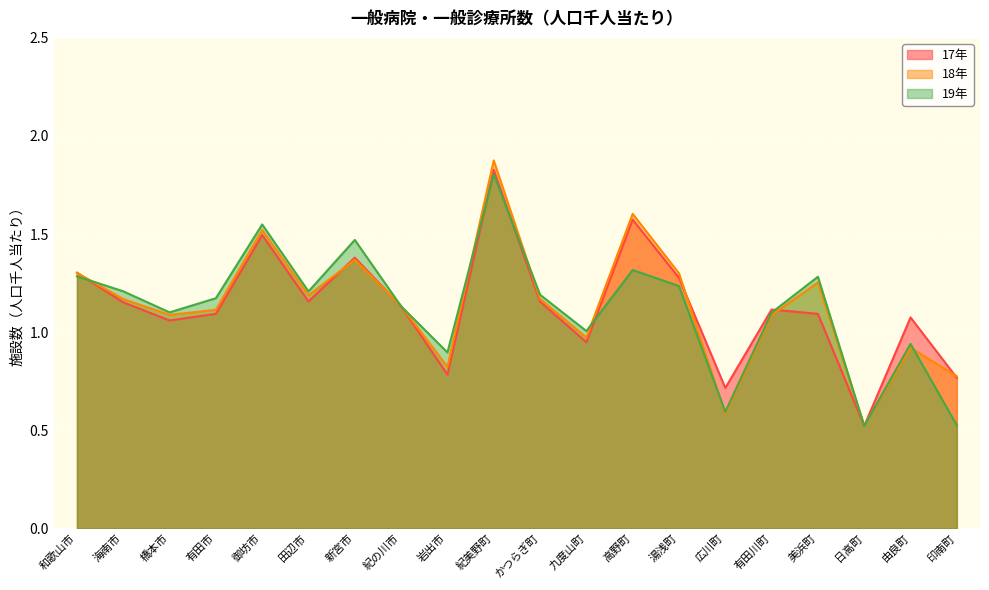

What is the total value across all series at 御坊市?

4.6